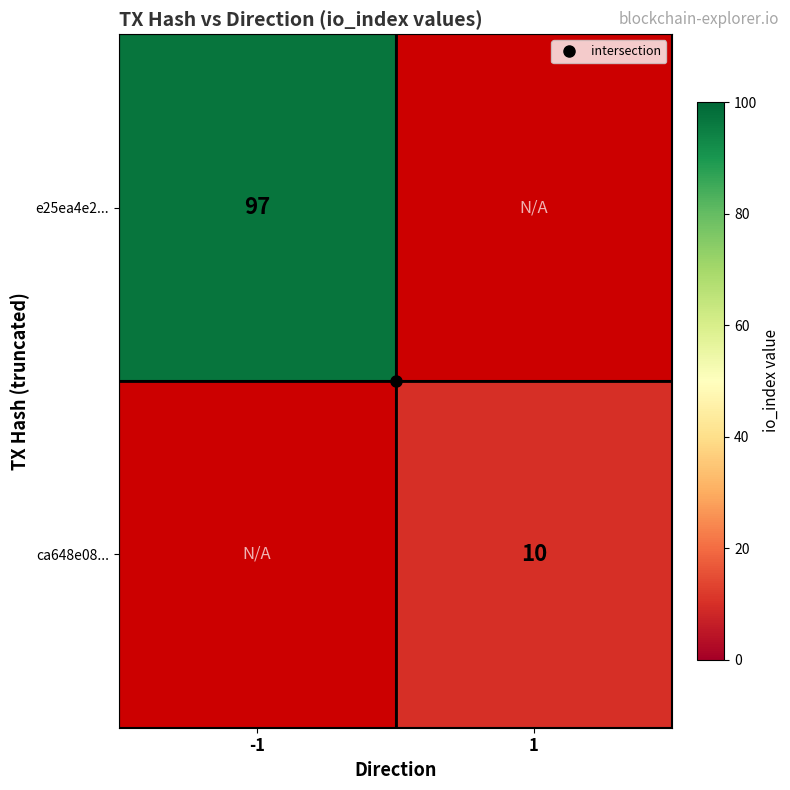

Rank the series at -1 from highest to lowest value.

e25ea4e2..., ca648e08...